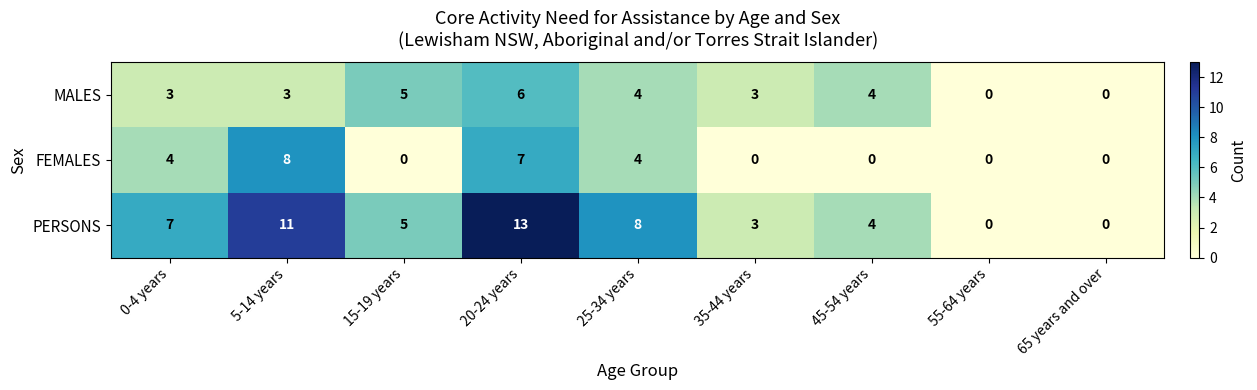

Which category has the highest value in the PERSONS series?

20-24 years